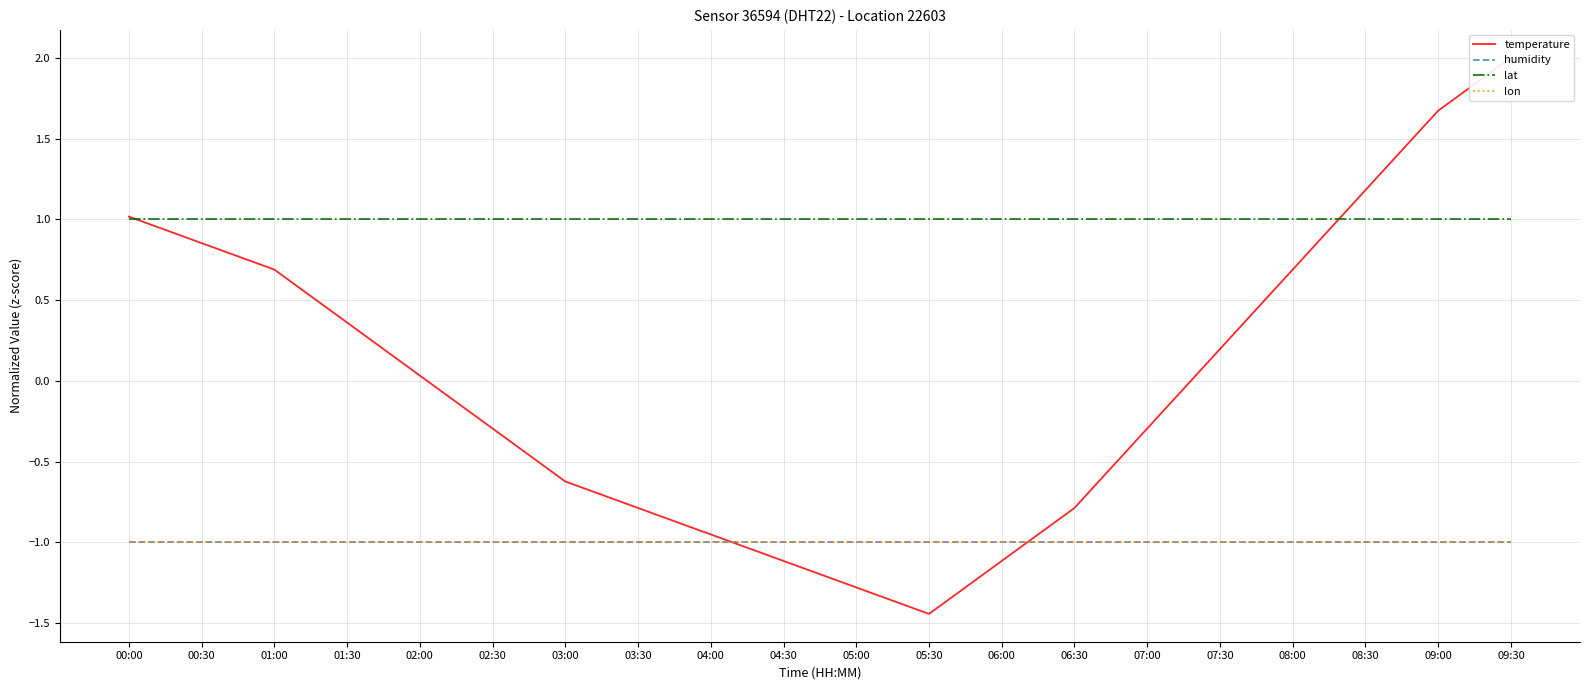

How many data points does each series have?

20